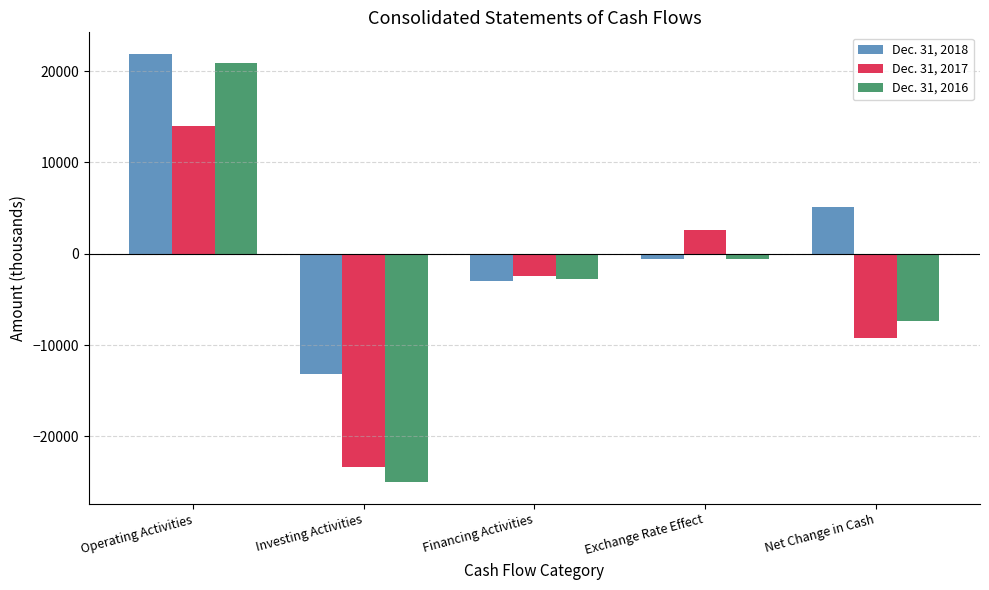

Which series has the largest range (max minus min)?

Dec. 31, 2016